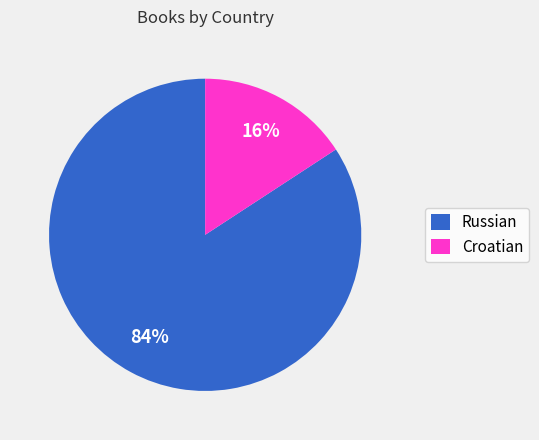

Is Russian the majority of the pie?

Yes